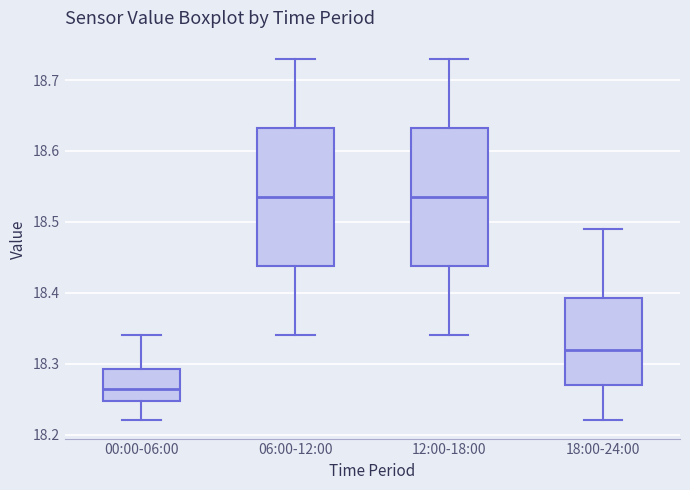

Which box has the lowest median line?

00:00-06:00